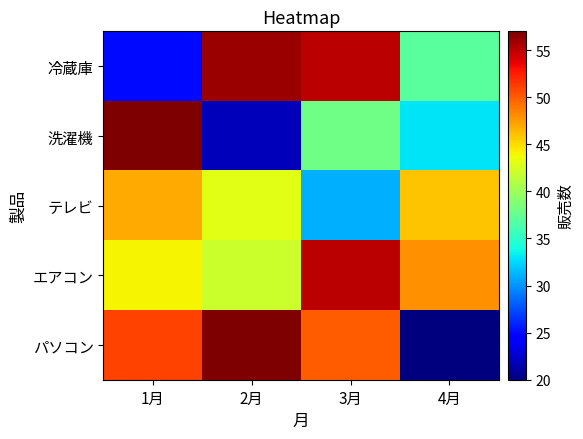

What is the difference between the highest and lowest values at 1月?

32